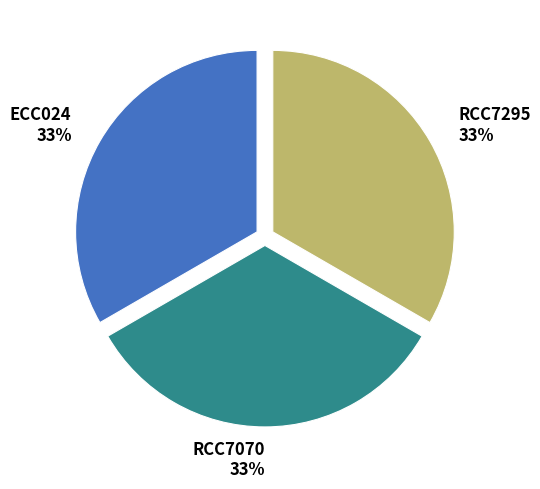

To the nearest percent, what is the combined percentage of ECC024 and RCC7295?

67%